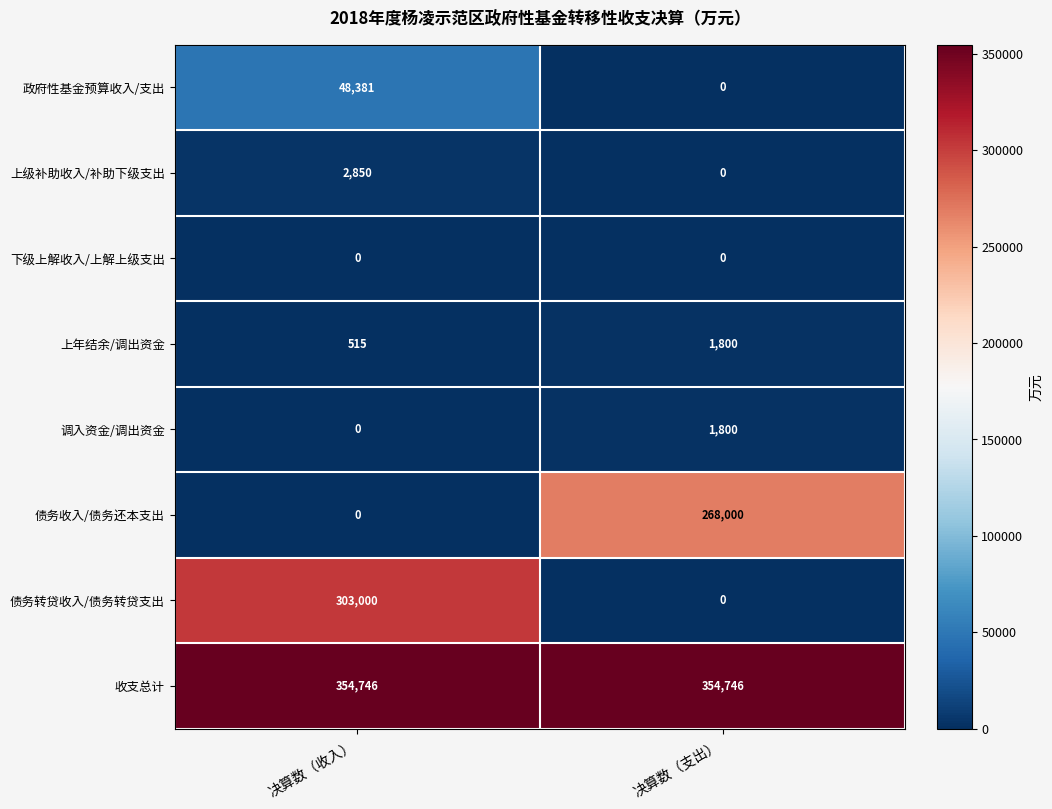

Count the number of data series in this chart.

8